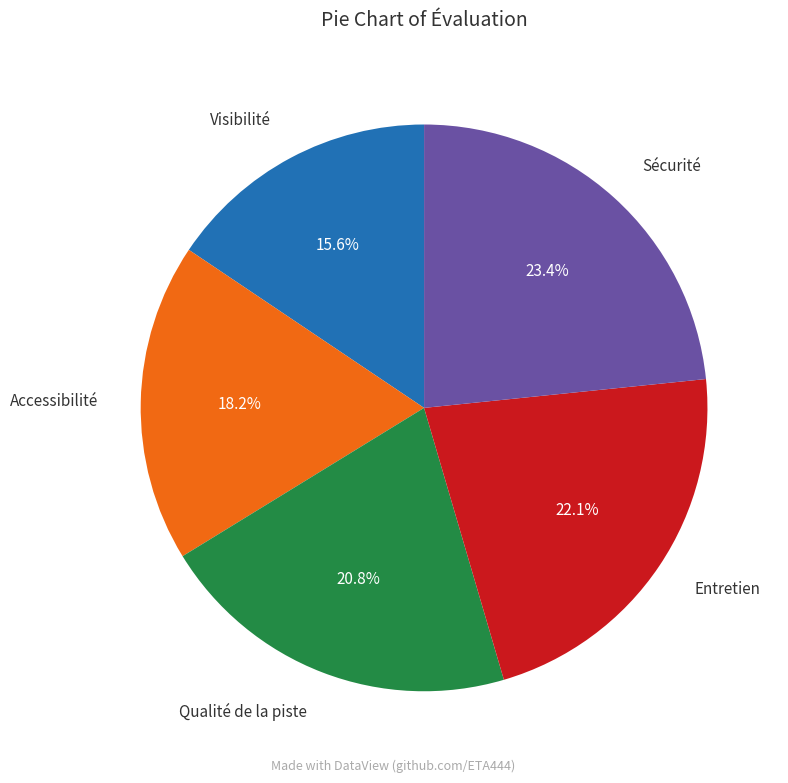

Is there a majority slice in this chart?

No